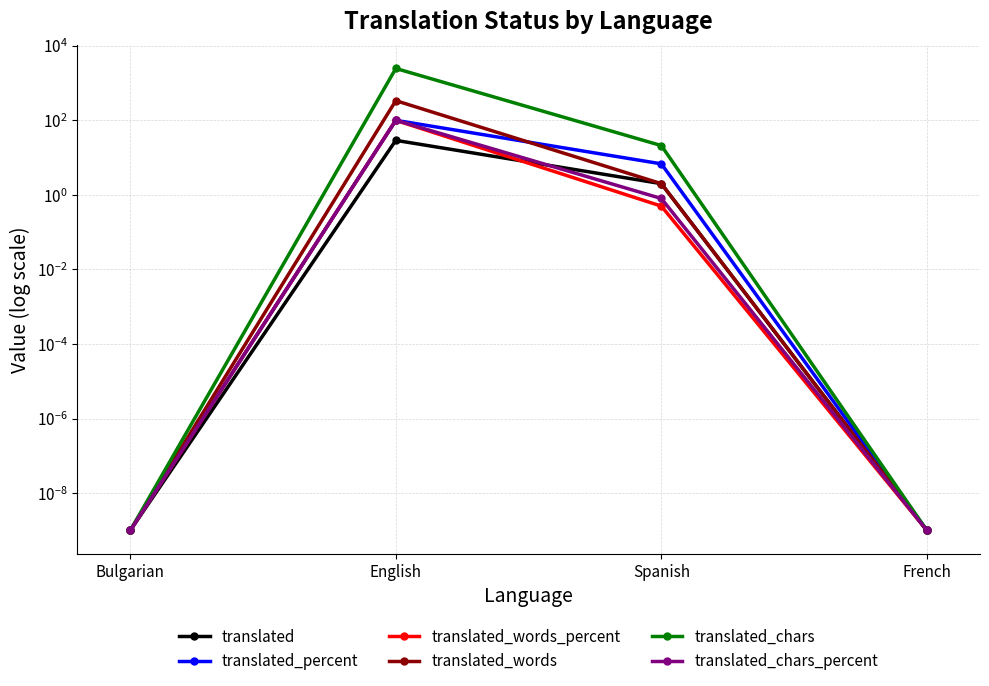

True or false: translated_words_percent and translated_chars_percent cross at least once.

False